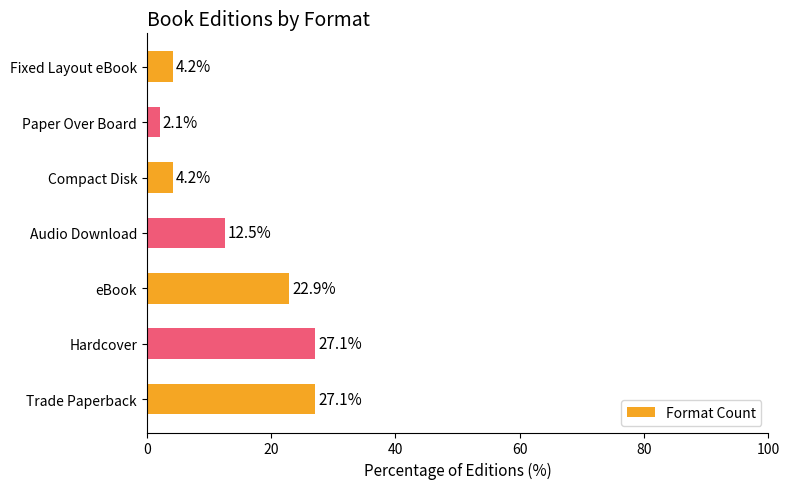

The chart shows a value of 10.5 at eBook. True or false?

False